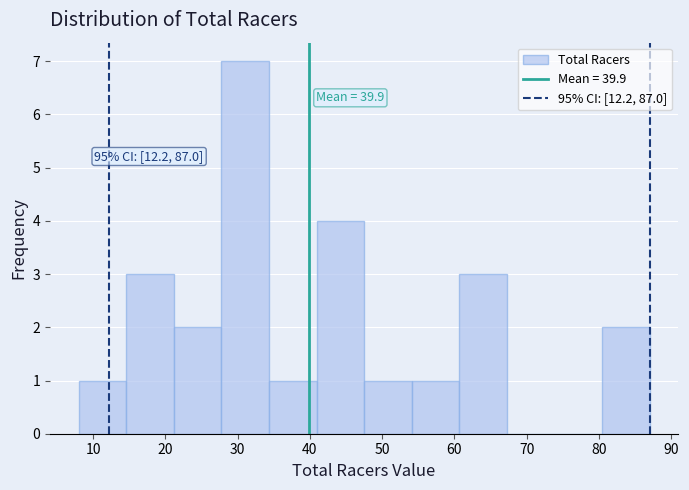

Over which range of the x-axis is the bar tallest?

28 to 34